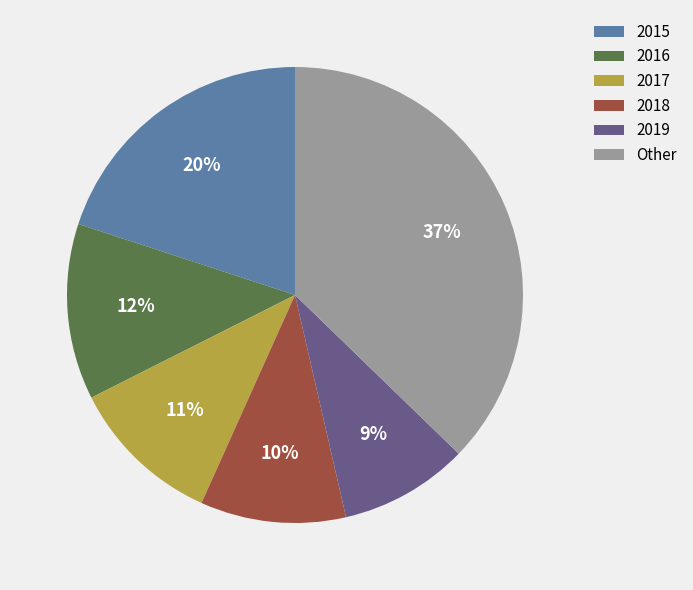

To the nearest percent, what is the difference between the largest and smallest slice percentages?

28%